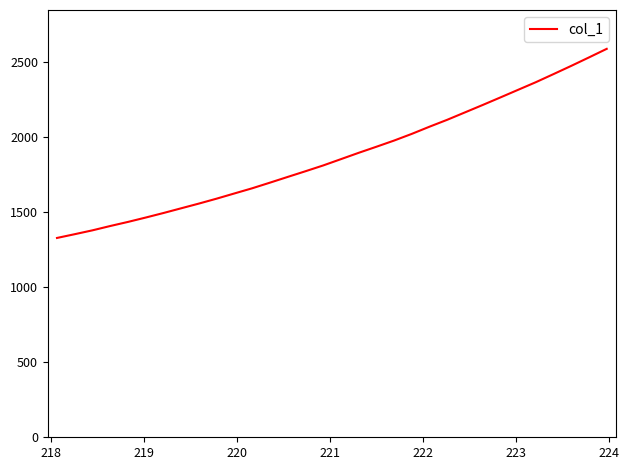

What is the difference between the maximum and minimum values?

1261.4